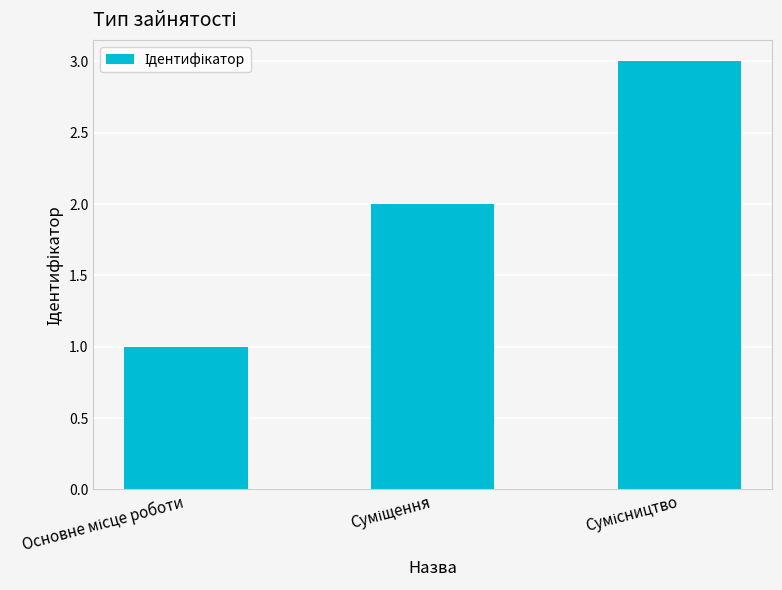

How many series are shown in this chart?

1